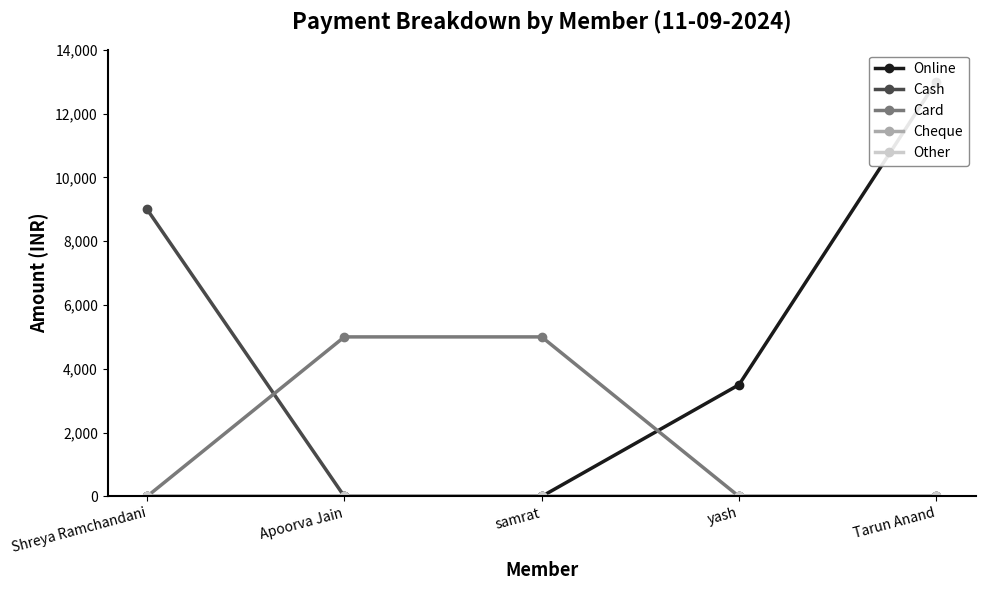

Count the number of data series in this chart.

5